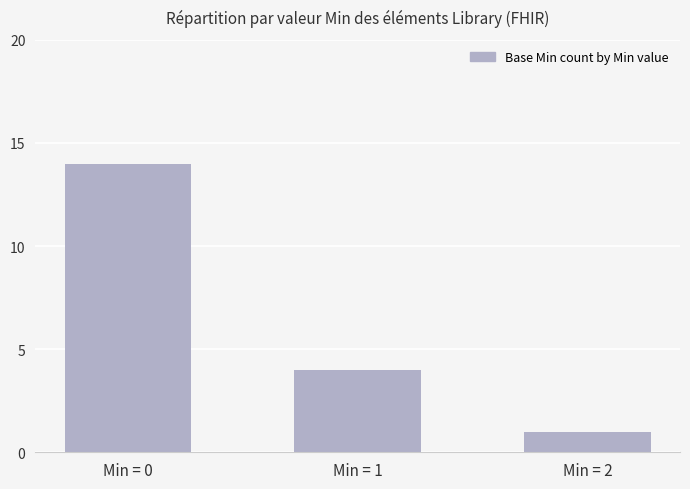

Between Min = 0 and Min = 1, which is larger?

Min = 0